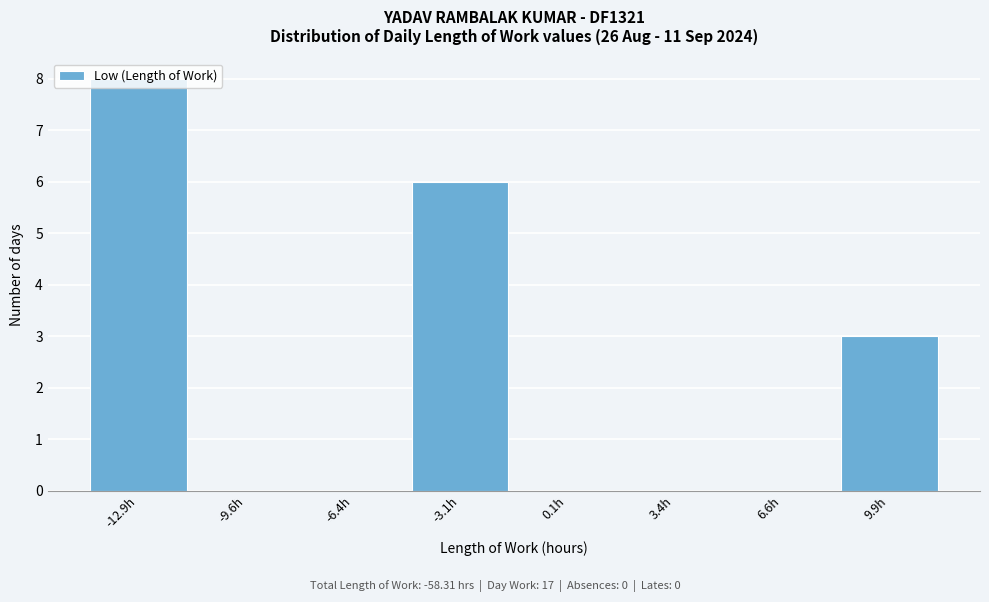

At which category does the chart reach its peak across all series?

-12.9h